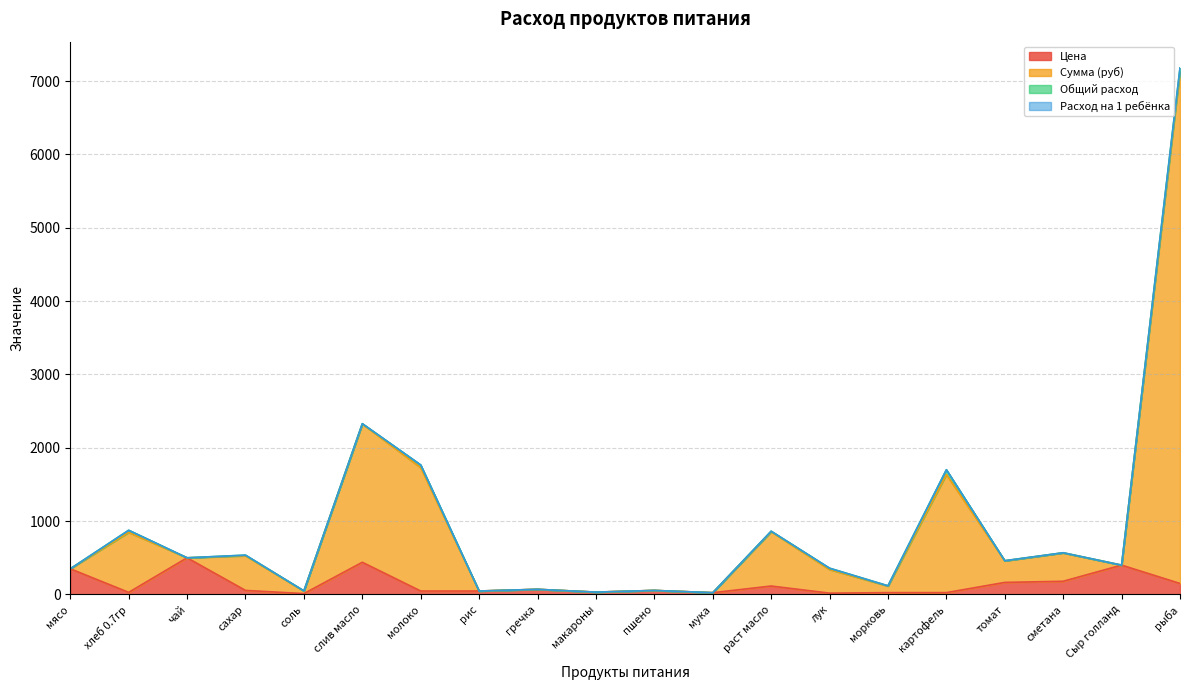

What is the maximum value for Цена?

500.0